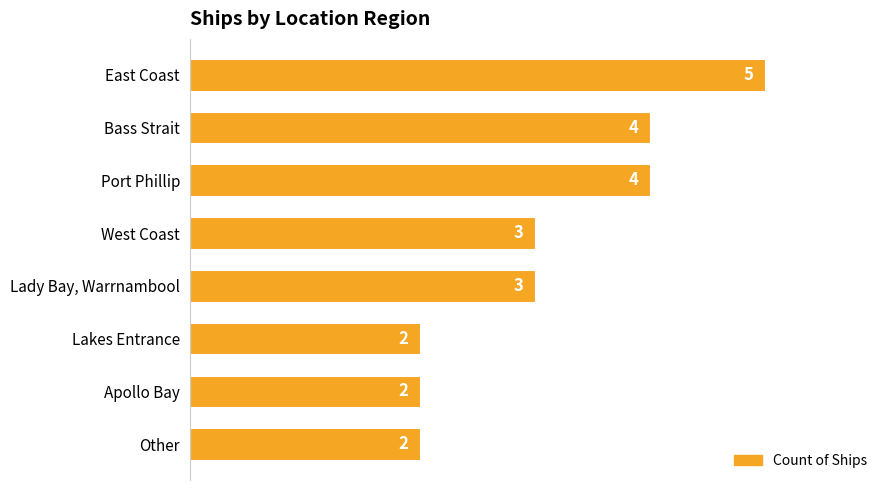

How many data points are less than 3?

3